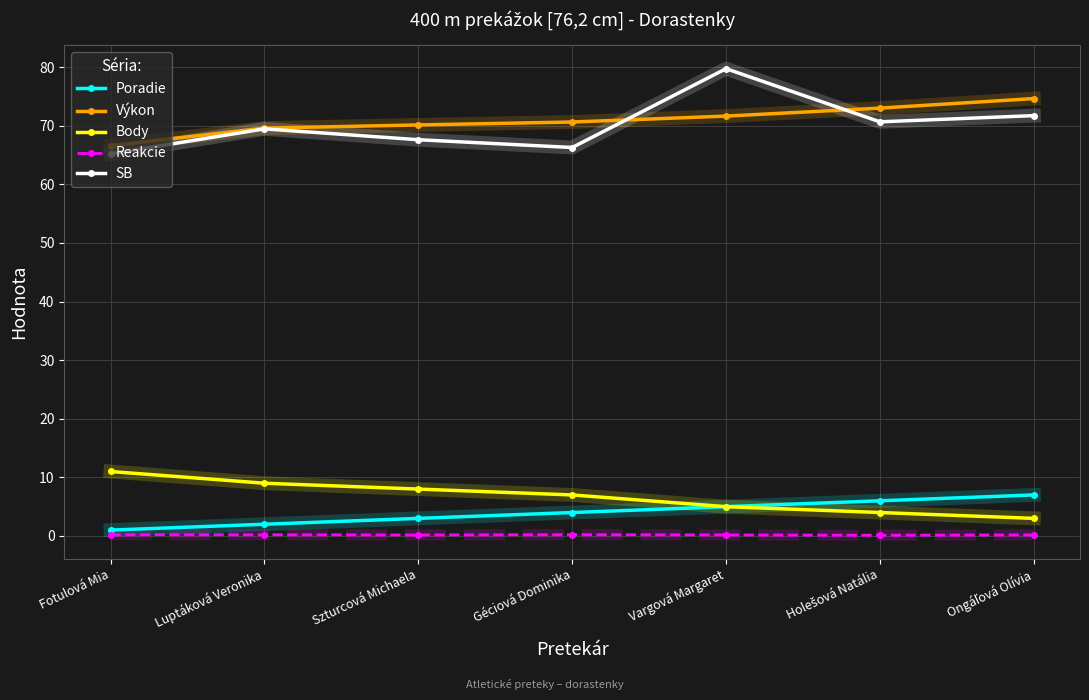

True or false: Body and SB intersect in this chart.

False